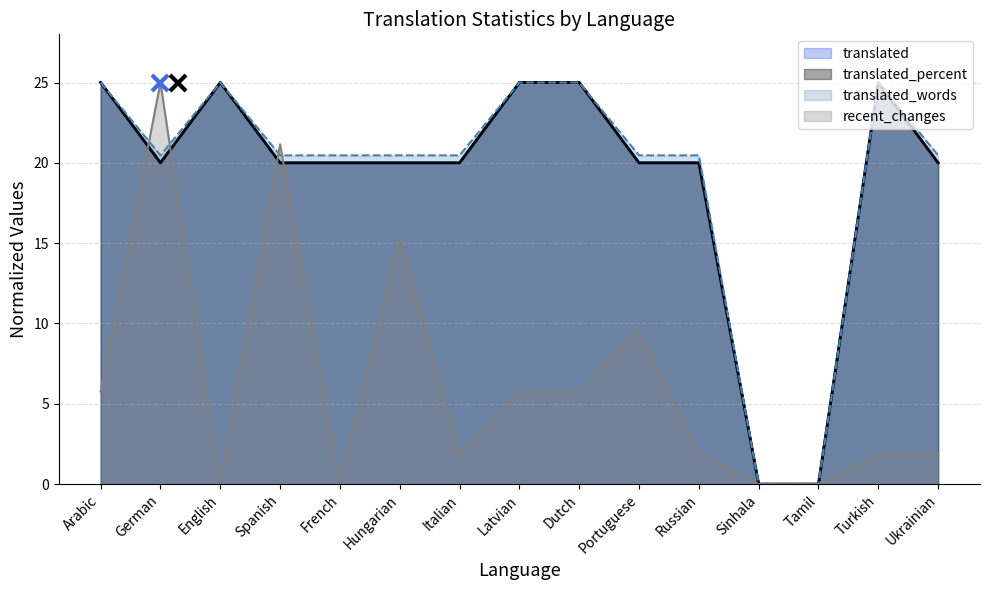

Rank the series by their maximum value, from lowest to highest.

translated, translated_percent, translated_words, recent_changes